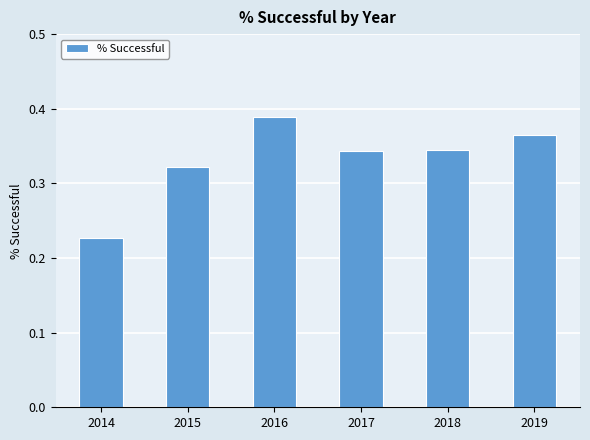

What is the change in value from 2014 to 2015?

+0.1